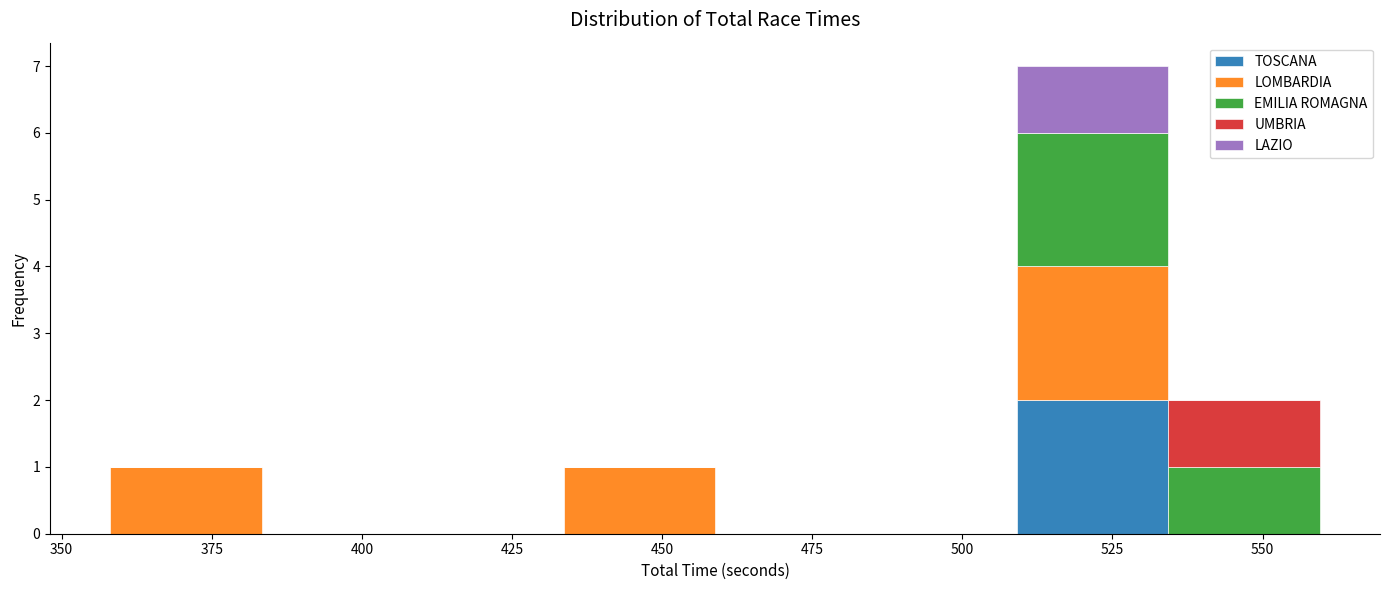

Which range on the x-axis has the tallest stacked bar (by total height)?

510 to 535